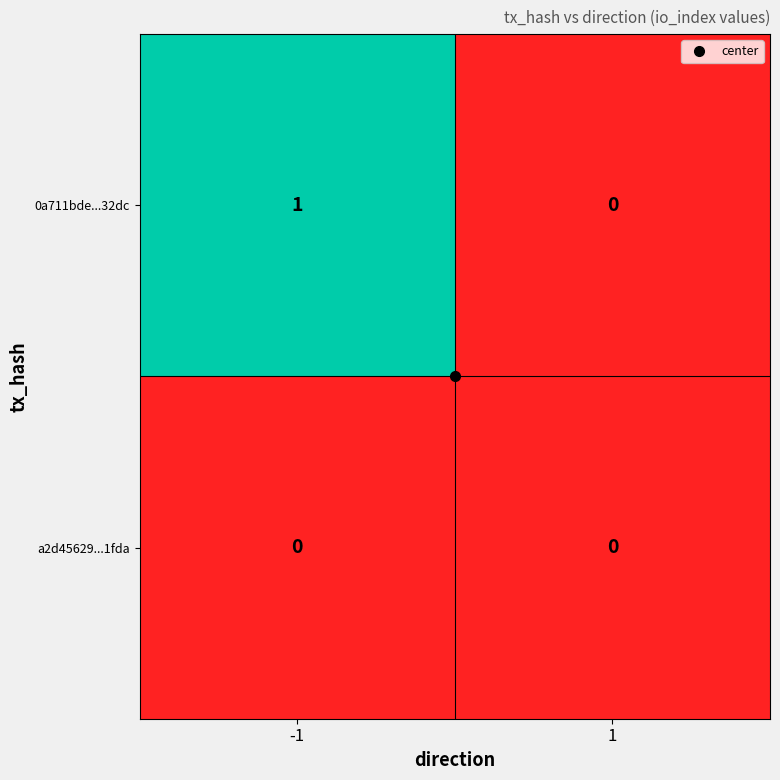

Which series has the largest total across all categories?

0a711bde...32dc